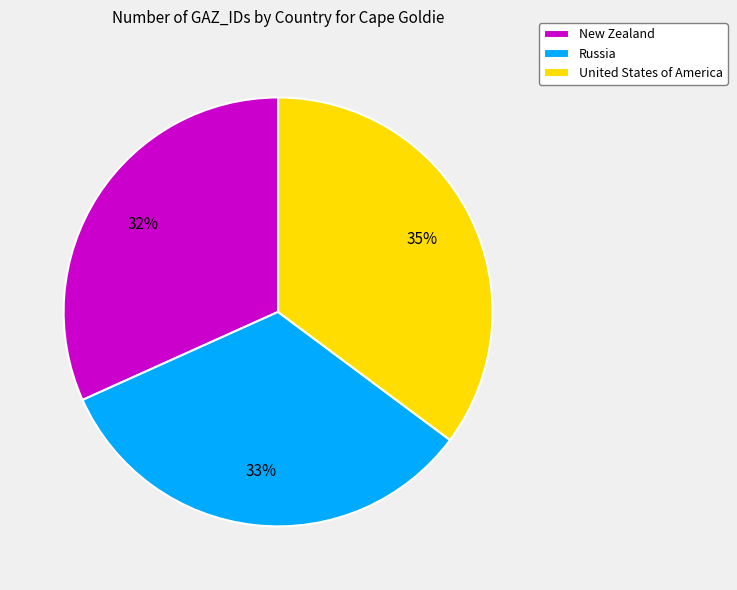

What is the ratio of the value at United States of America to the value at Russia?

1.1